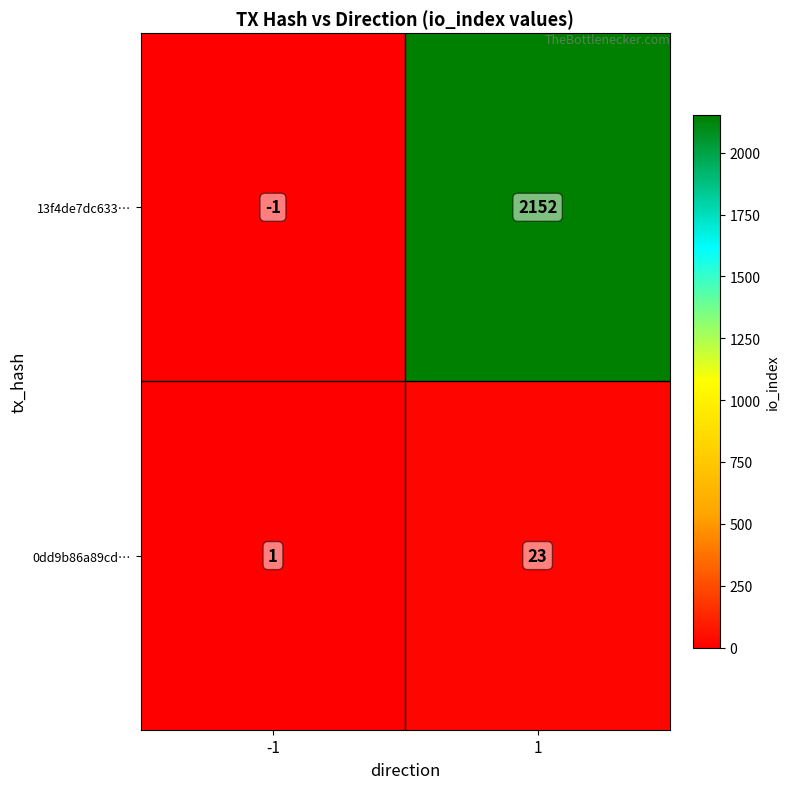

At 1, list the series in order from smallest to largest.

0dd9b86a89cd…, 13f4de7dc633…